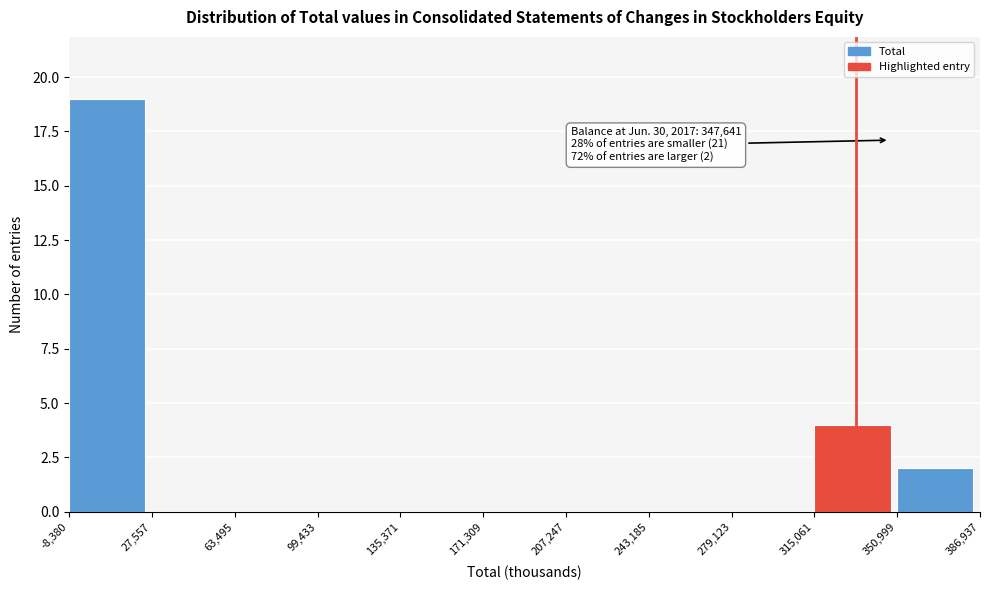

Which range on the x-axis has the tallest bar?

-8,380 to 27,557